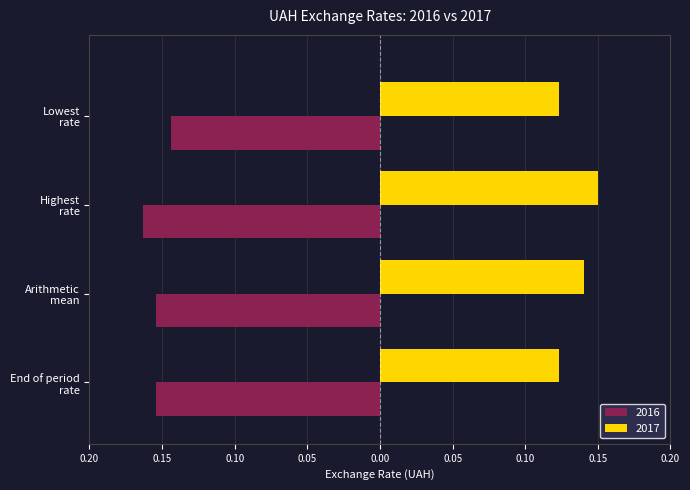

What are all the series names shown in the legend?

2016, 2017